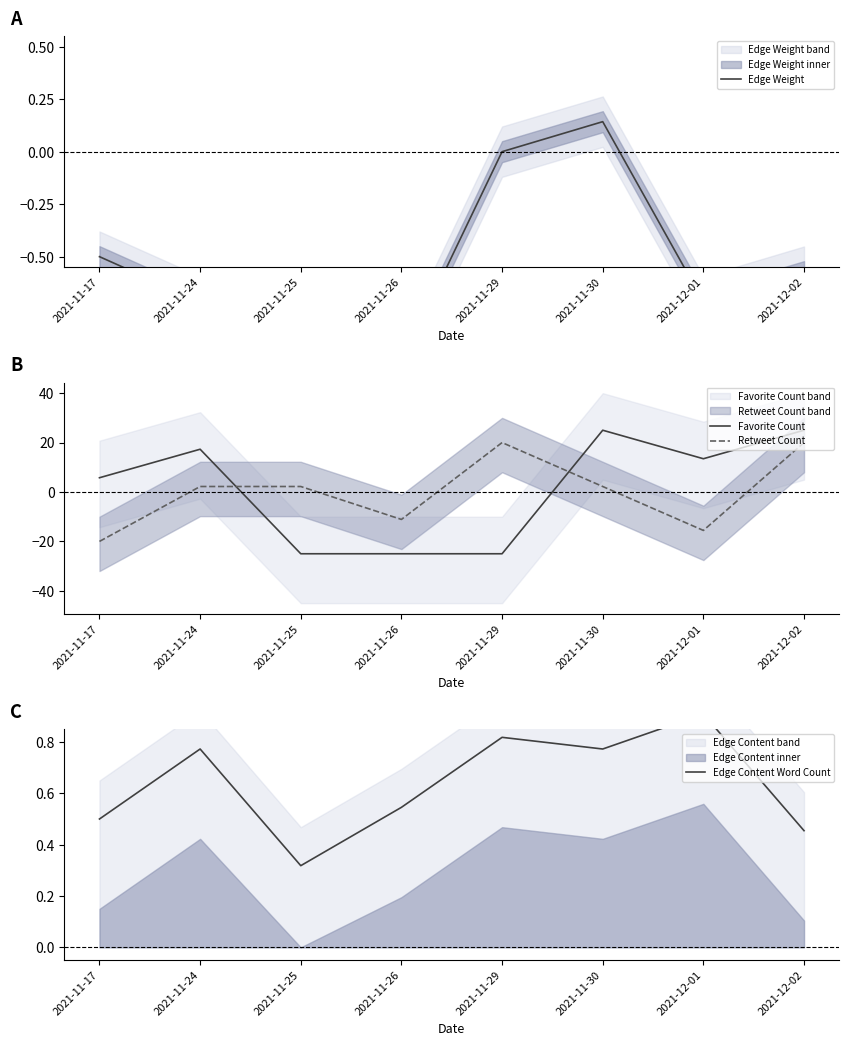

List the labels in order of Edge Weight value, largest first.

2021-11-30, 2021-11-29, 2021-11-17, 2021-12-02, 2021-11-24, 2021-11-25, 2021-12-01, 2021-11-26